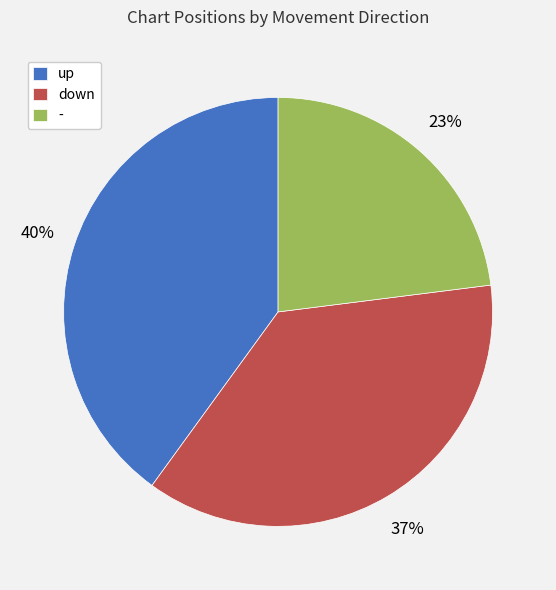

What percentage is the - slice, to the nearest percent?

23%